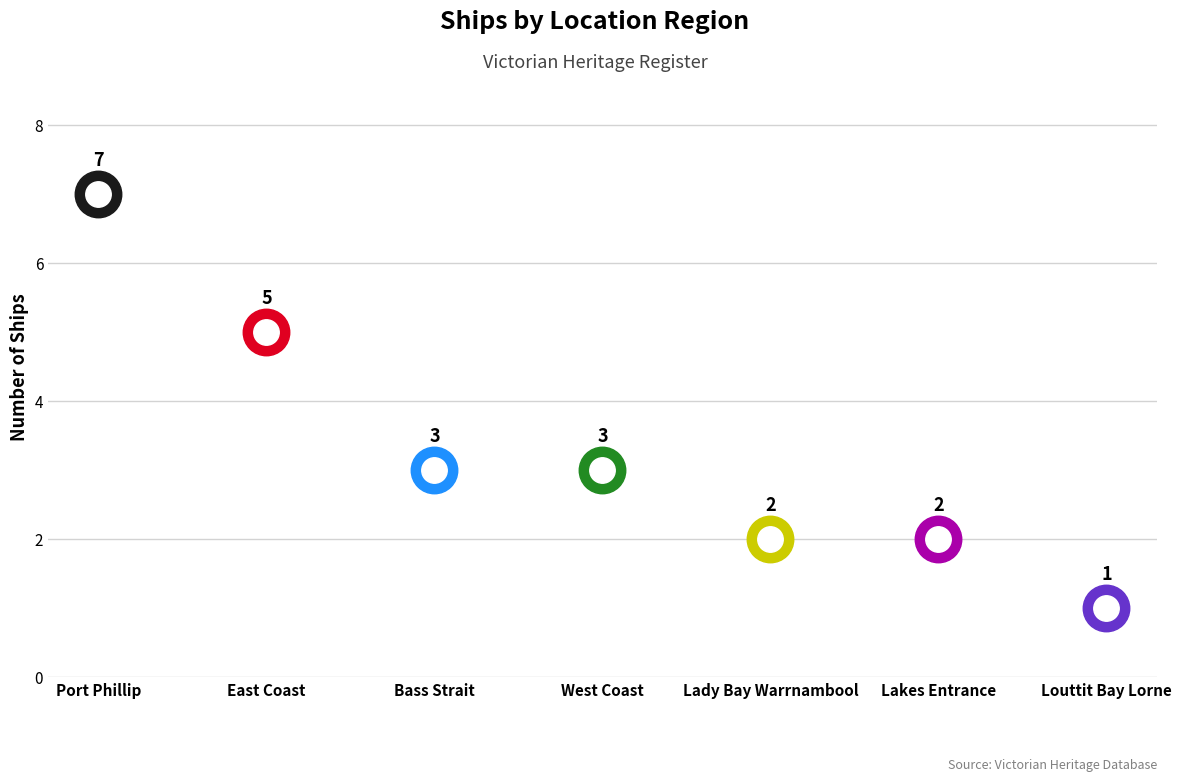

Between Lady Bay Warrnambool and Louttit Bay Lorne, which is larger?

Lady Bay Warrnambool